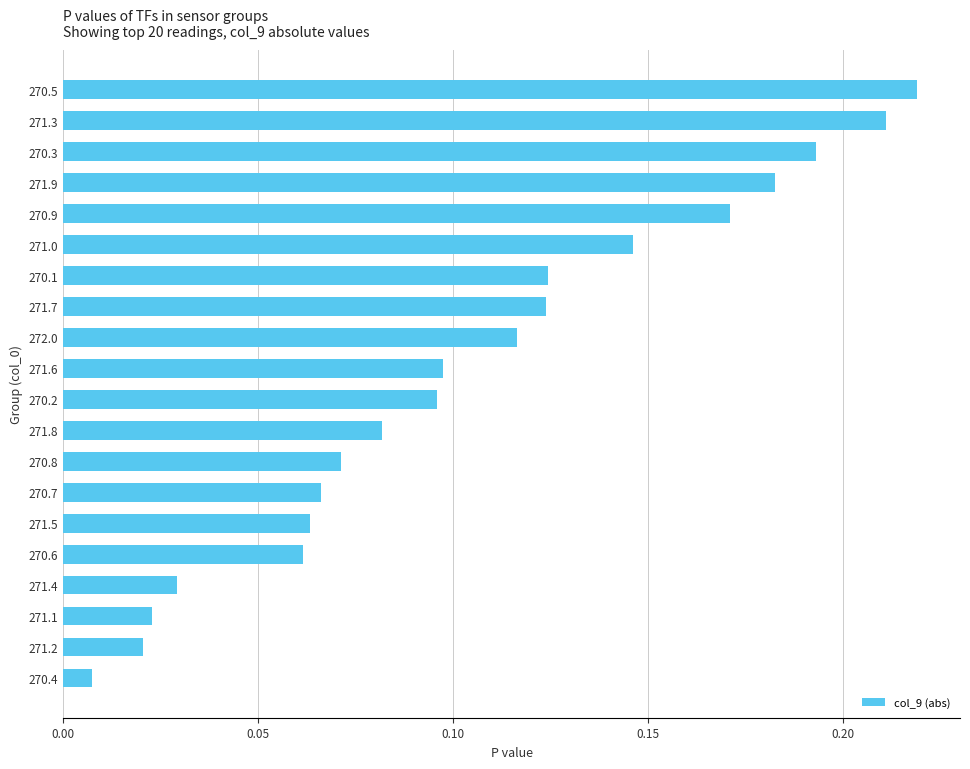

What position from the bottom is 270.3?

18